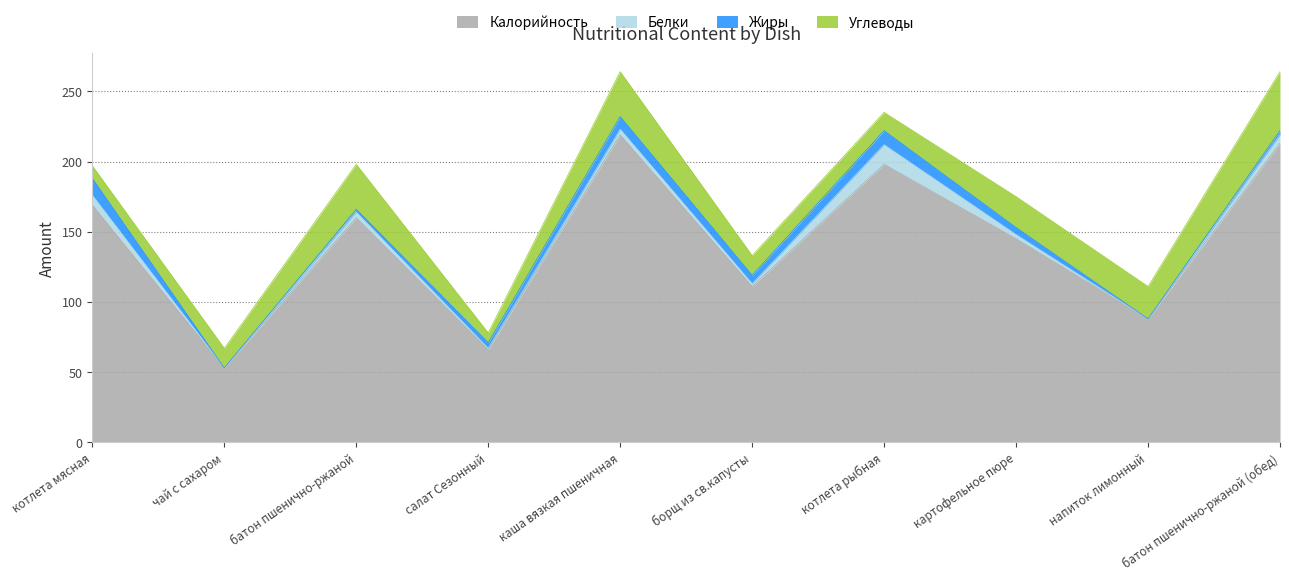

Between which two adjacent categories do Жиры and Белки first intersect?

батон пшенично-ржаной and салат Сезонный